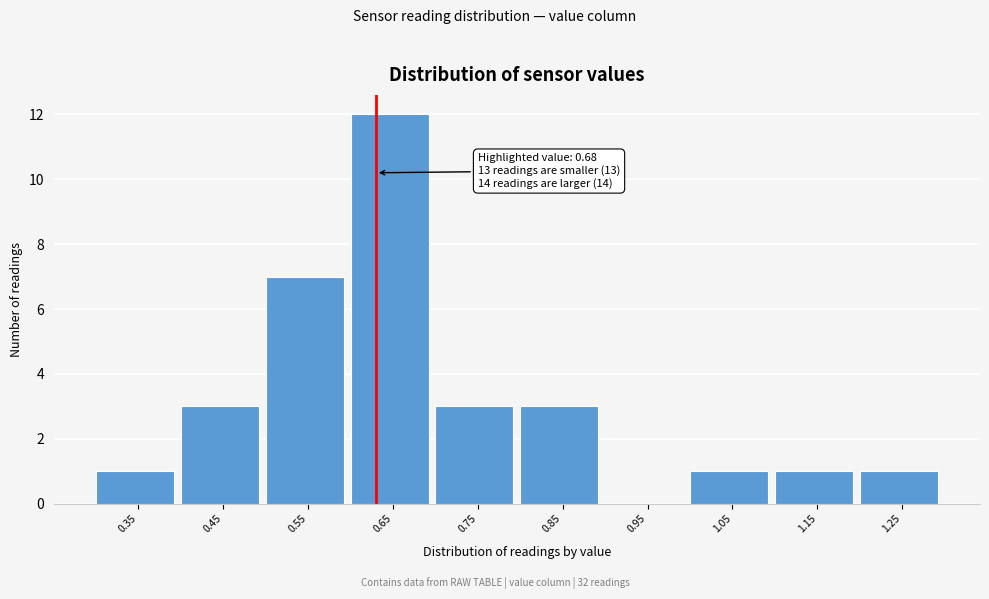

Reading right to left, what are all the values shown in this chart?

1.25=1	1.15=1	1.05=1	0.95=0	0.85=3	0.75=3	0.65=12	0.55=7	0.45=3	0.35=1